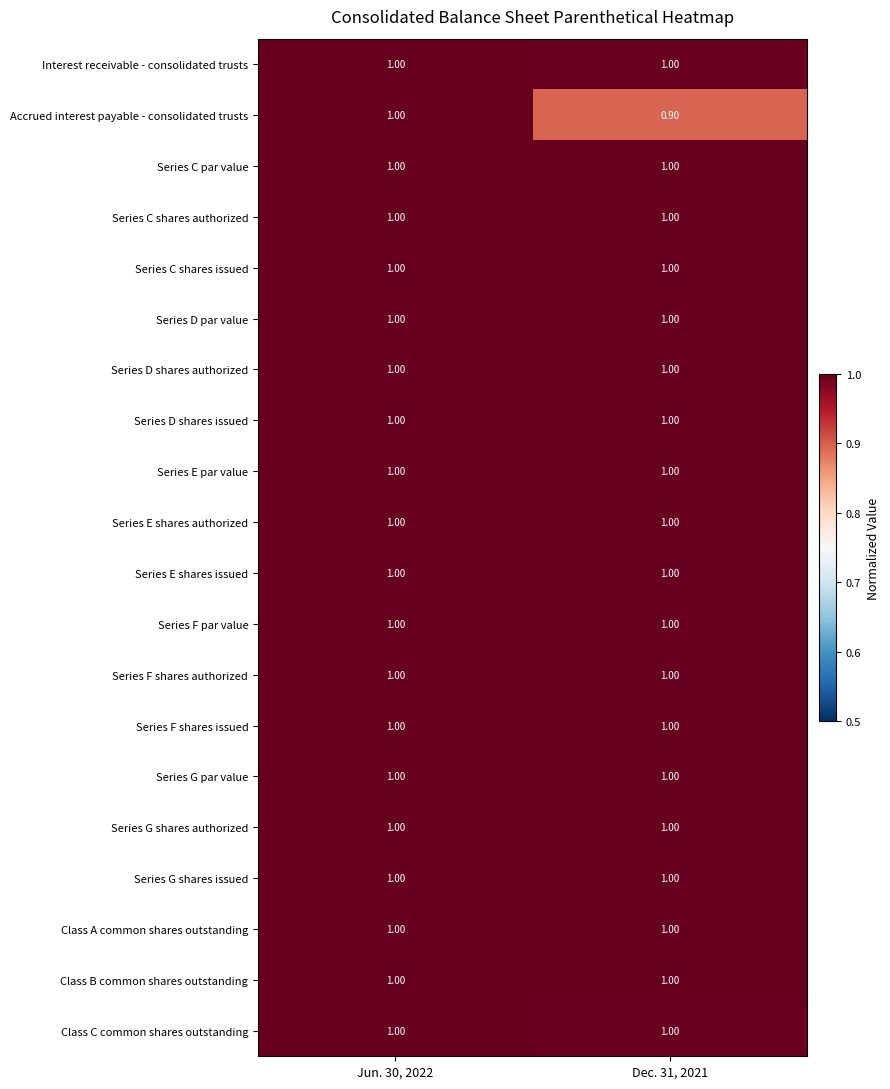

What is the total value across all series at Jun. 30, 2022?

20.0